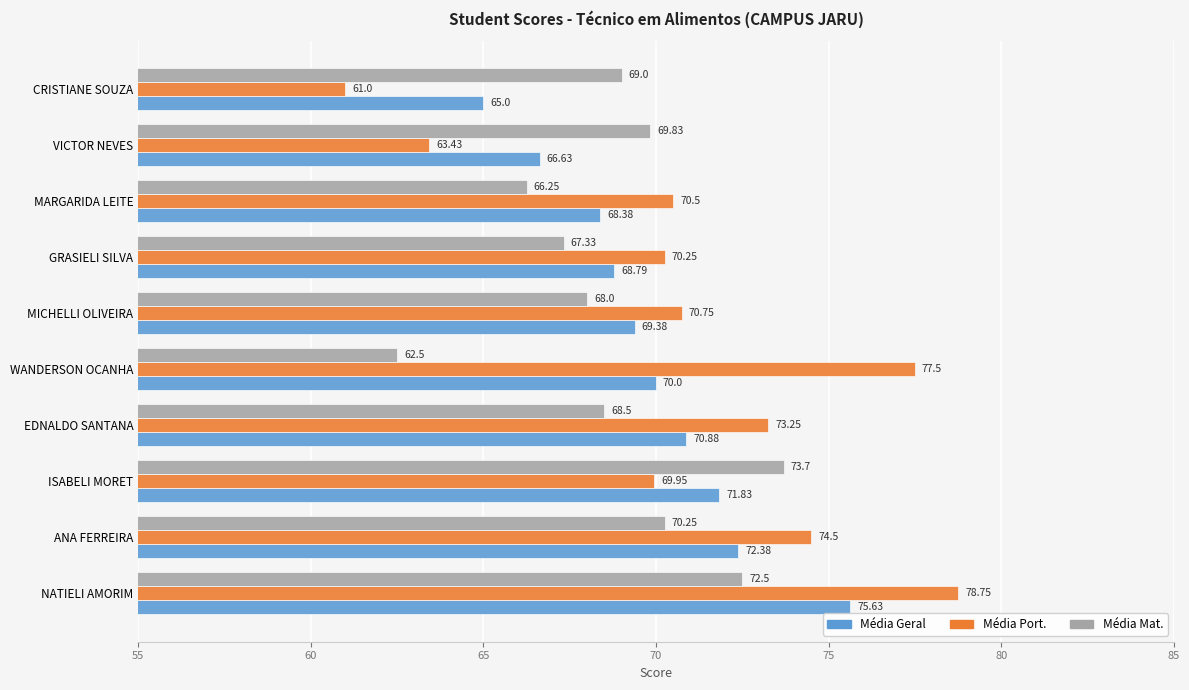

What is the total value across all series at VICTOR NEVES?

199.9